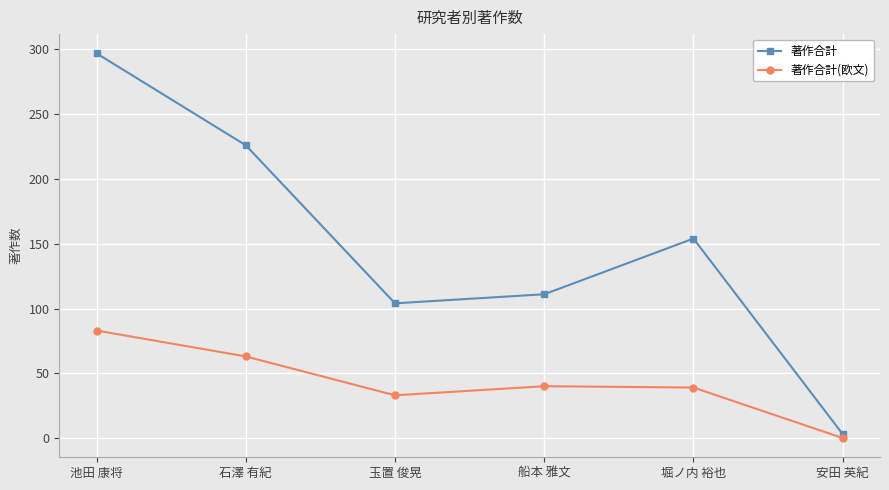

How many interior local valleys does the 著作合計 series have?

1